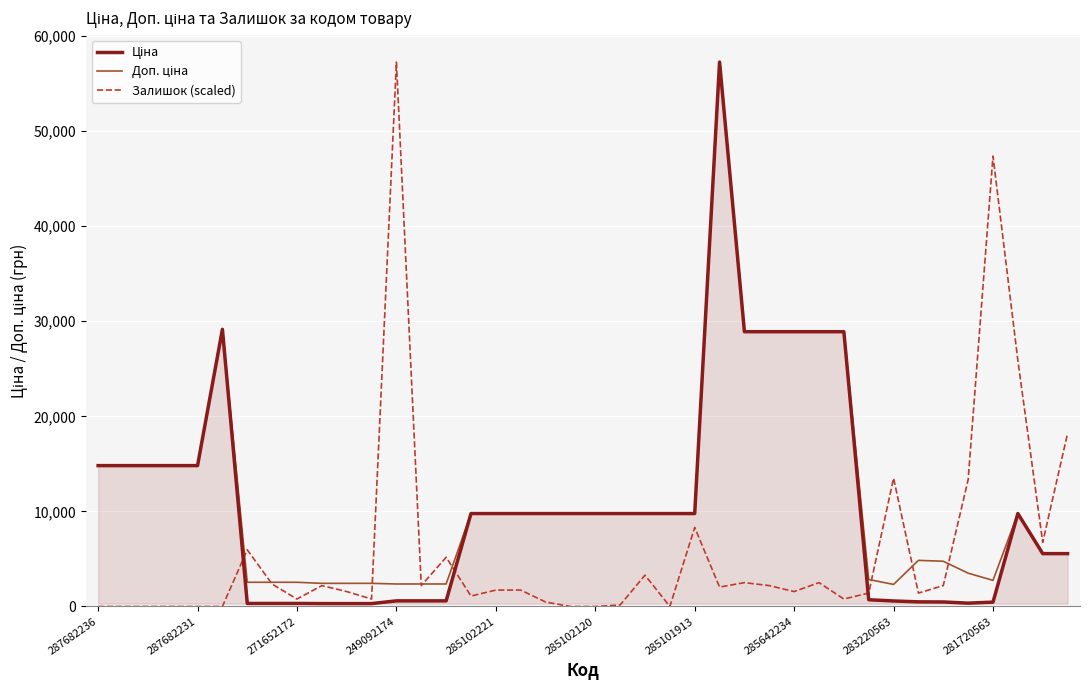

What is the maximum value shown in the chart?

57258.0